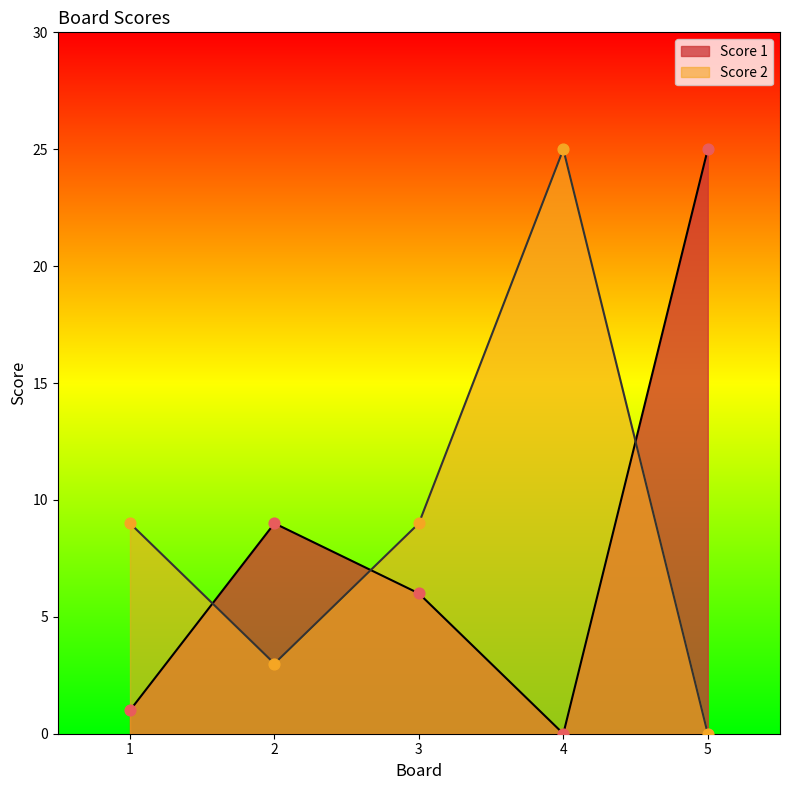

Is the value of Score 2 at 3 greater than the value of Score 1 at 3?

Yes